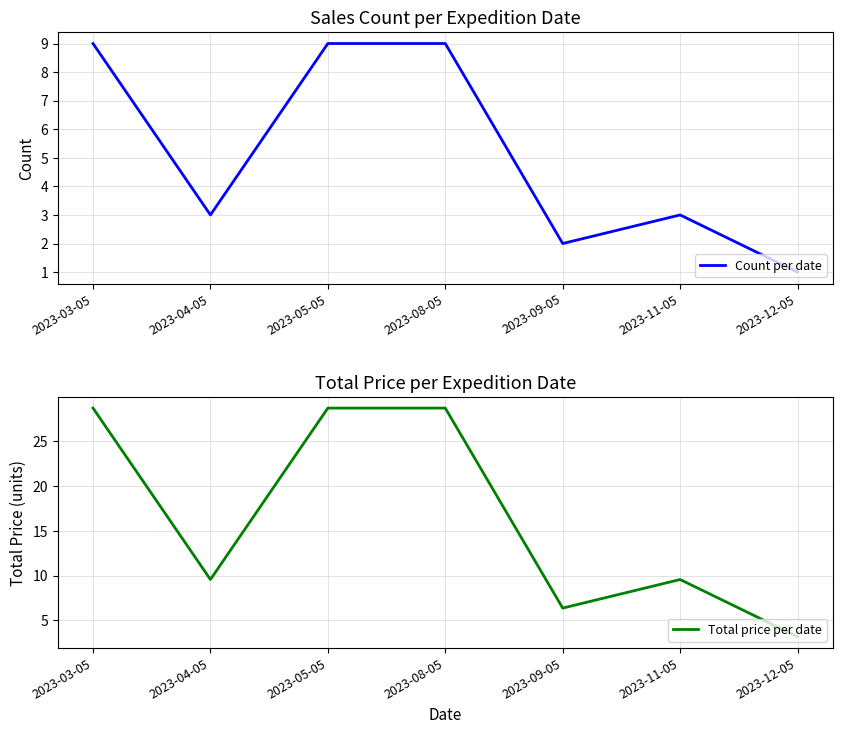

What is the difference between the highest and lowest values at 2023-11-05?

6.6